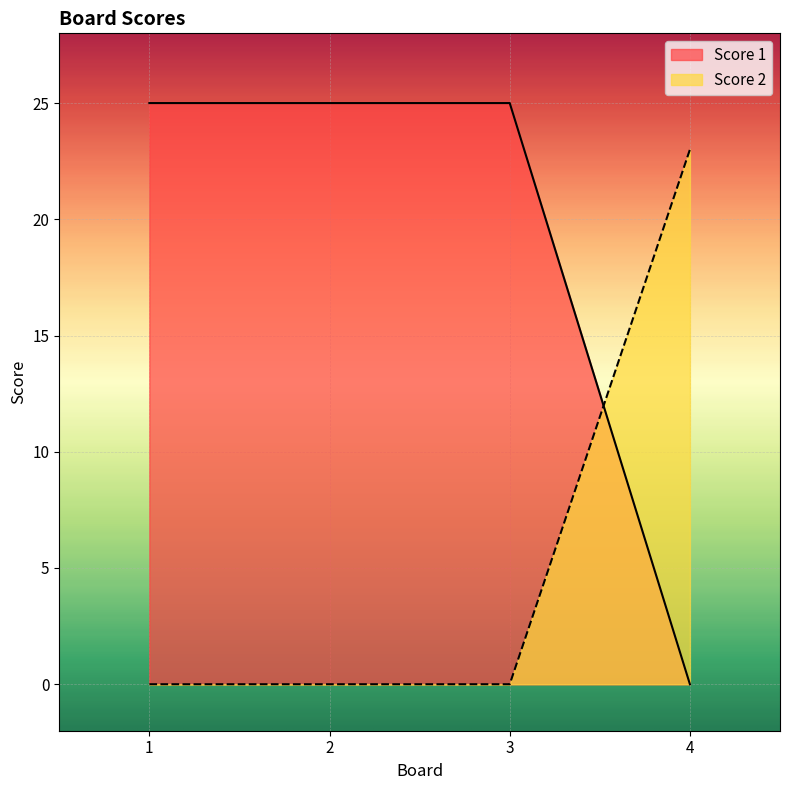

Reading left to right, transcribe all the data shown in this chart.

Score 1: 1=25	2=25	3=25	4=0
Score 2: 1=0	2=0	3=0	4=23